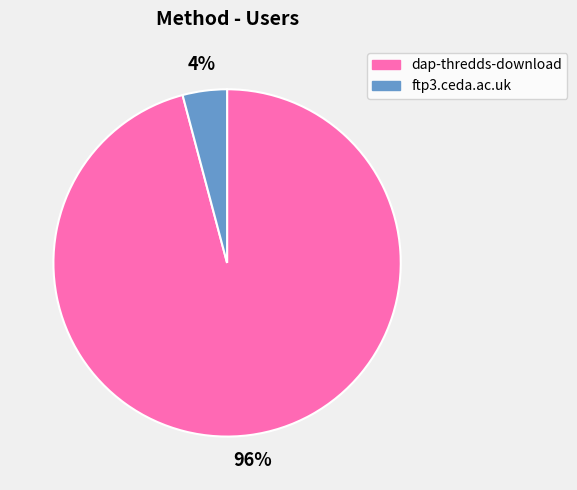

Which has a higher value, dap-thredds-download or ftp3.ceda.ac.uk?

dap-thredds-download